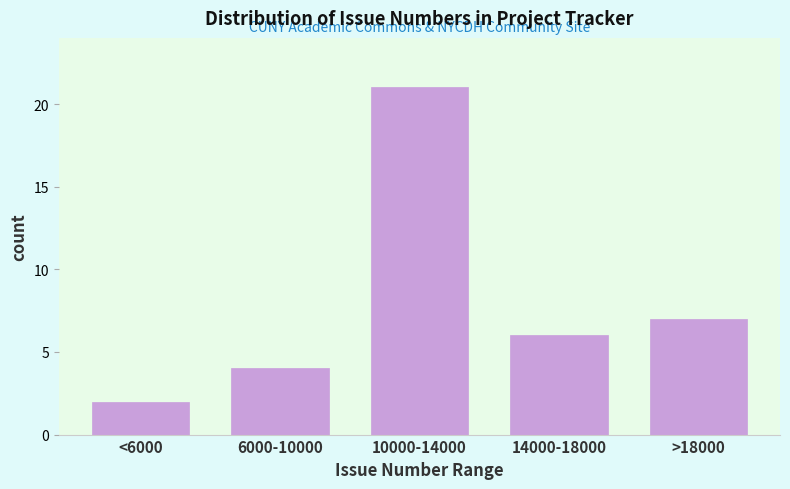

Reading left to right, transcribe all the data shown in this chart.

<6000=2	6000-10000=4	10000-14000=21	14000-18000=6	>18000=7